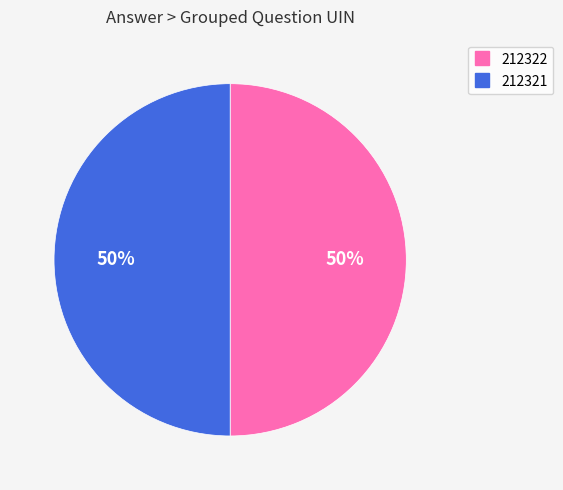

Count the number of slices in the pie.

2